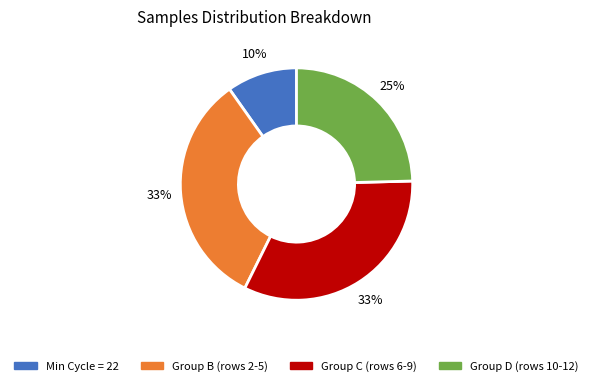

Does any single category account for the majority?

No